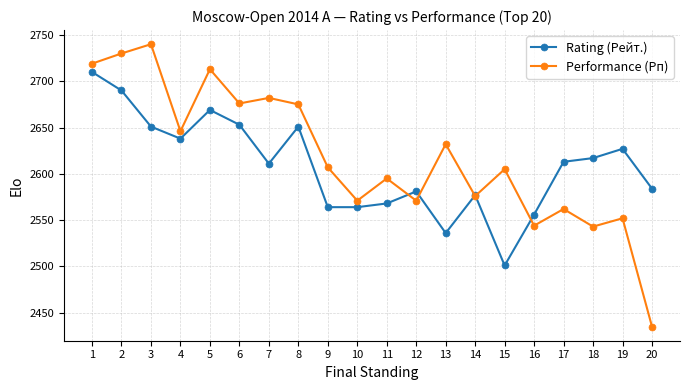

Where is the first local minimum for Rating (Рейт.)?

4